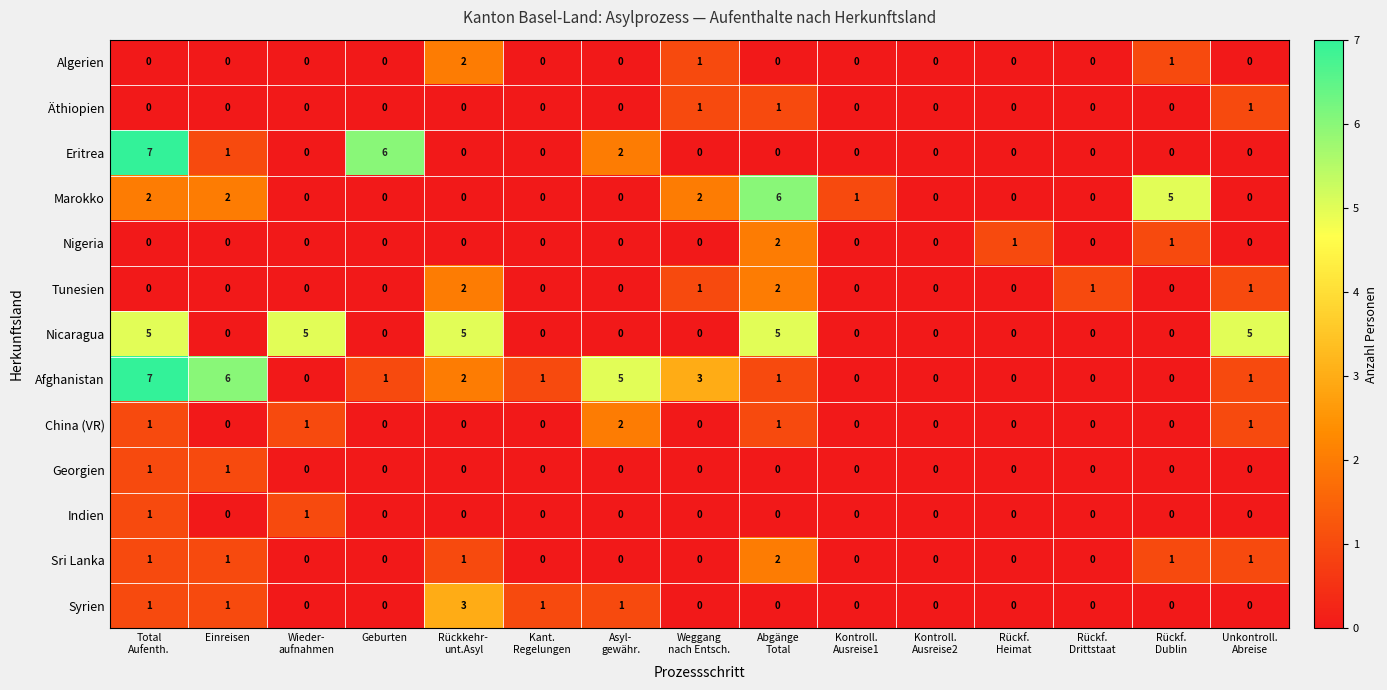

What is the maximum value for Marokko?

6